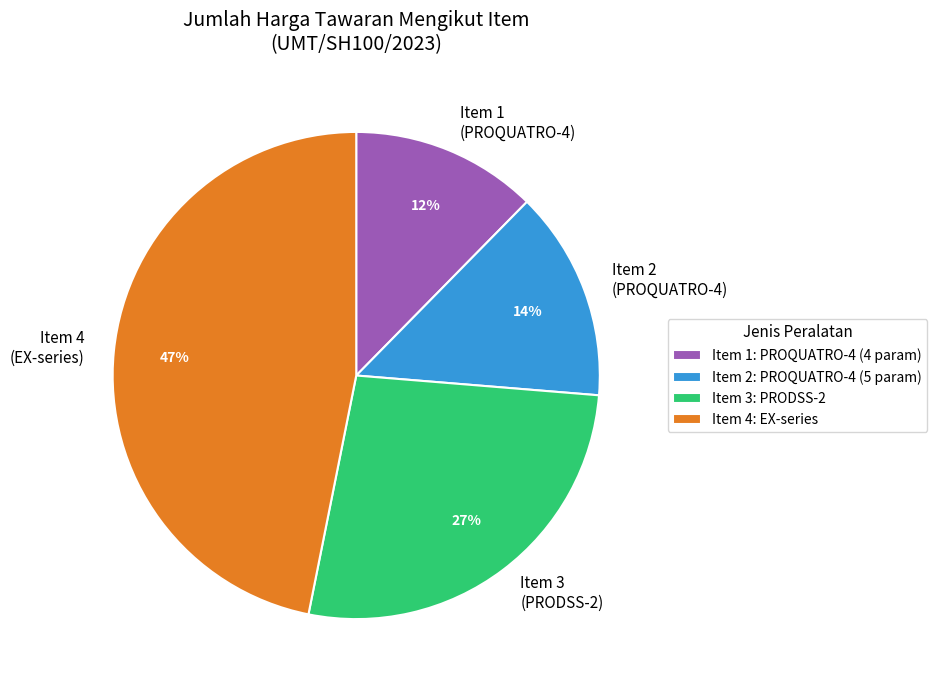

To the nearest percent, what portion does Item 4 (EX-series) represent?

47%